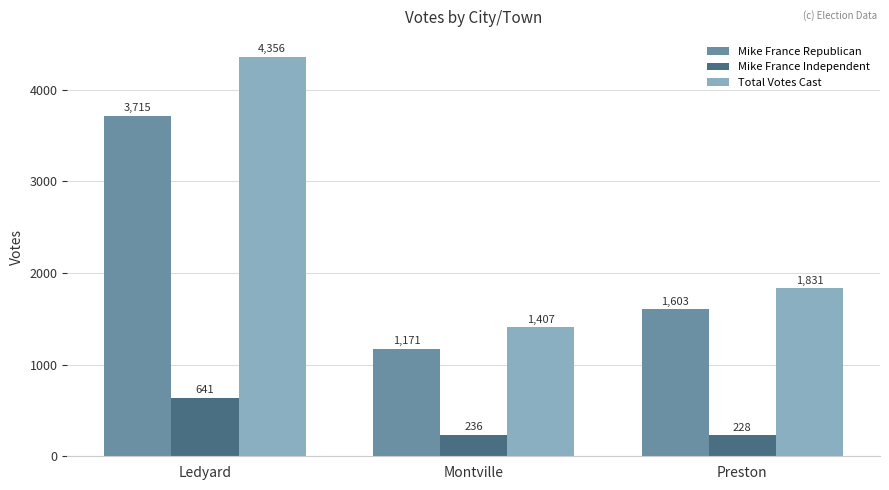

What is the difference between the highest and lowest values at Ledyard?

3715